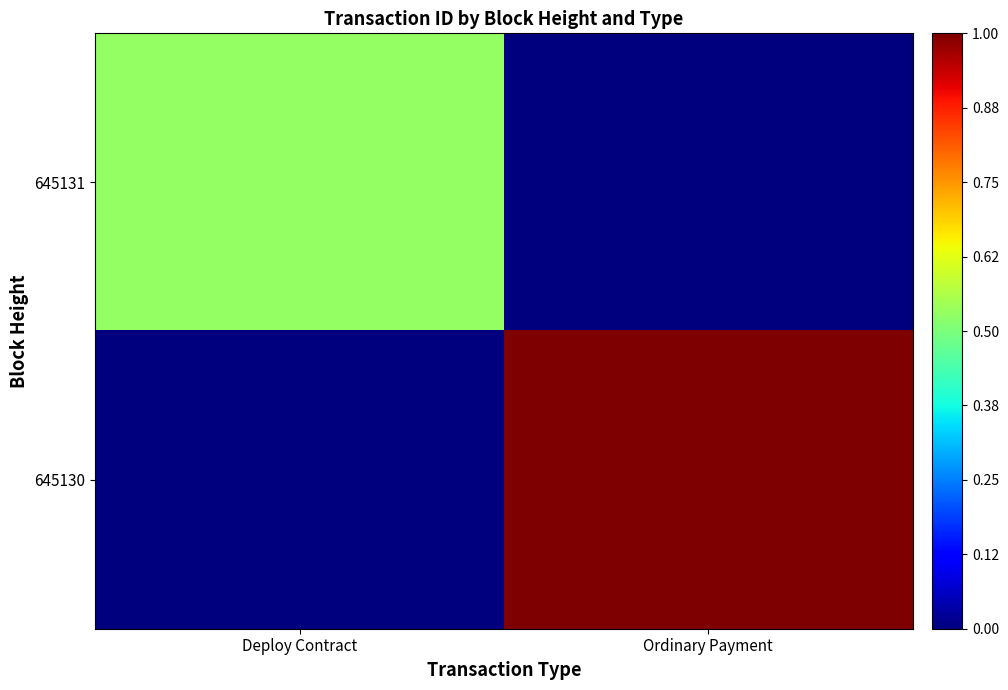

Which series has the largest total across all categories?

645130